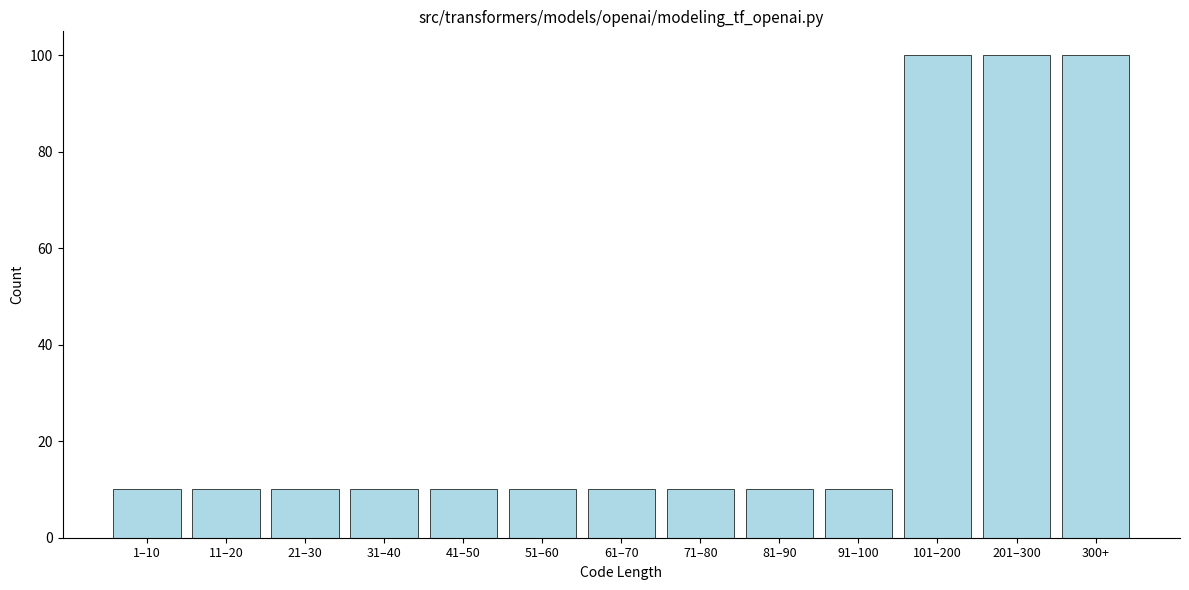

Reading left to right, extract all data points from this chart.

1–10=10	11–20=10	21–30=10	31–40=10	41–50=10	51–60=10	61–70=10	71–80=10	81–90=10	91–100=10	101–200=100	201–300=100	300+=100